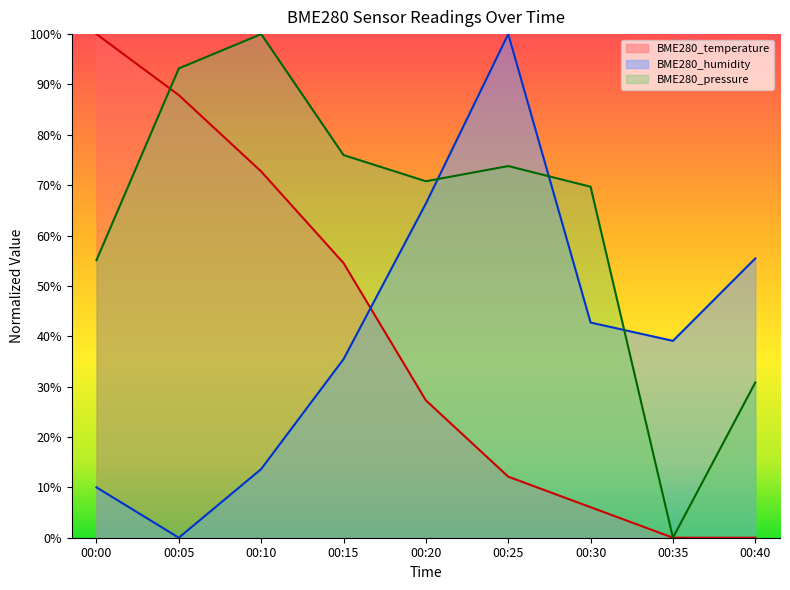

At which category is the sum across all series the highest?

00:10